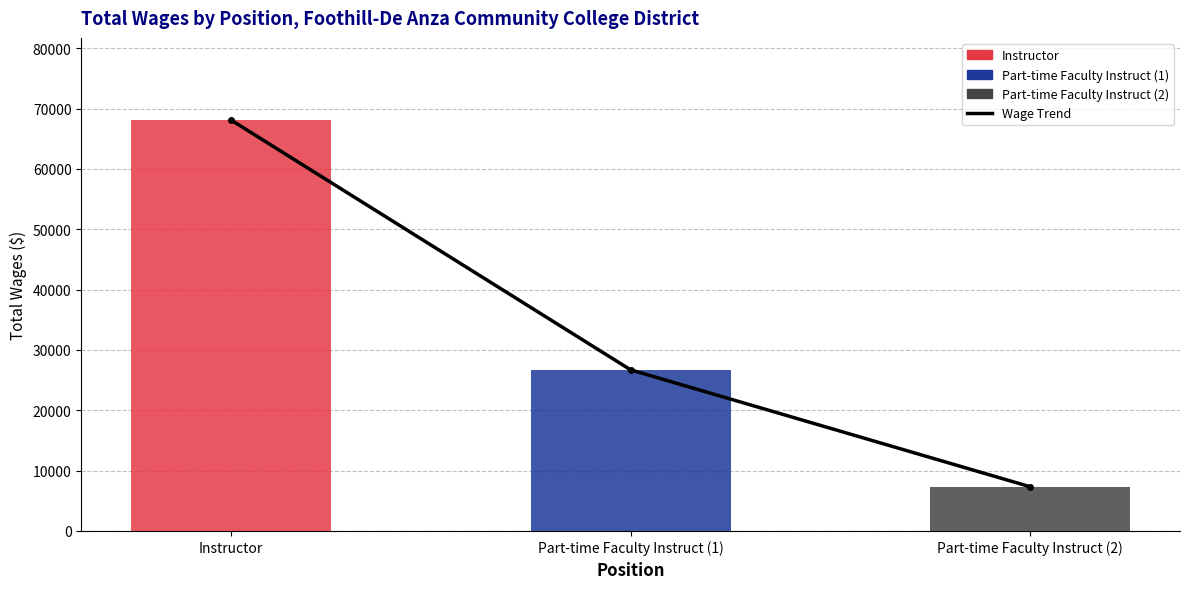

Which category has the lowest value across all series?

Part-time Faculty Instruct (2)